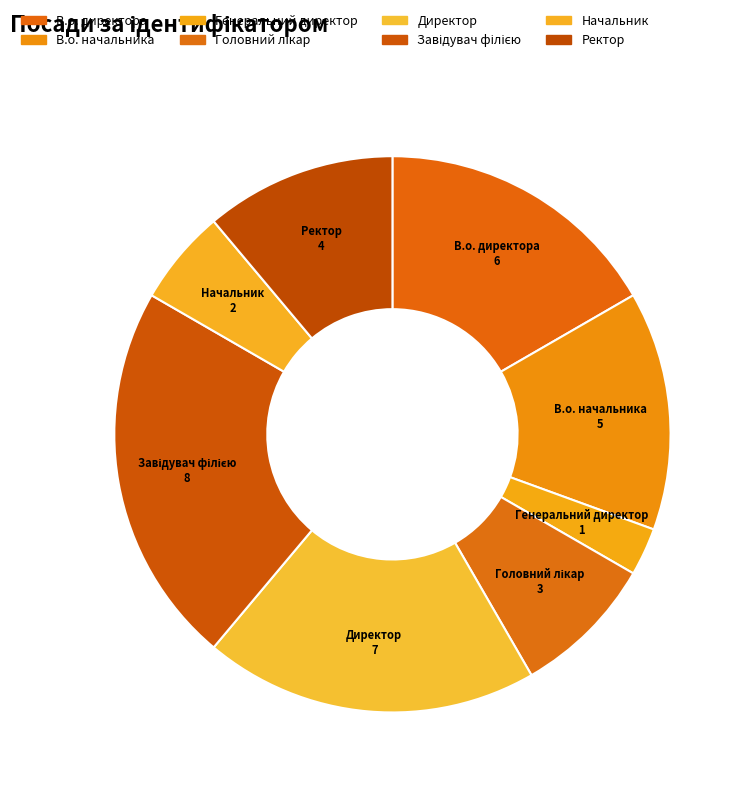

How many slices are in this pie chart?

8